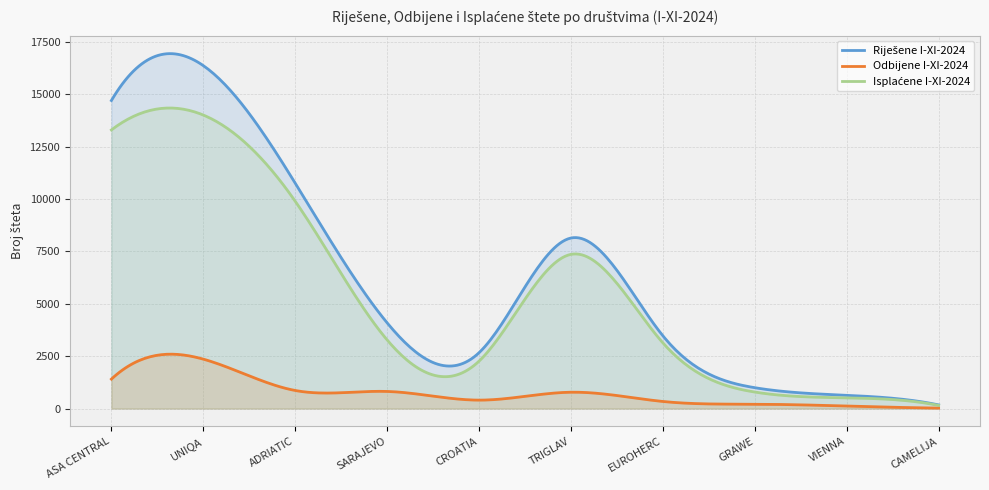

Which series has the largest total across all categories?

Riješene I-XI-2024